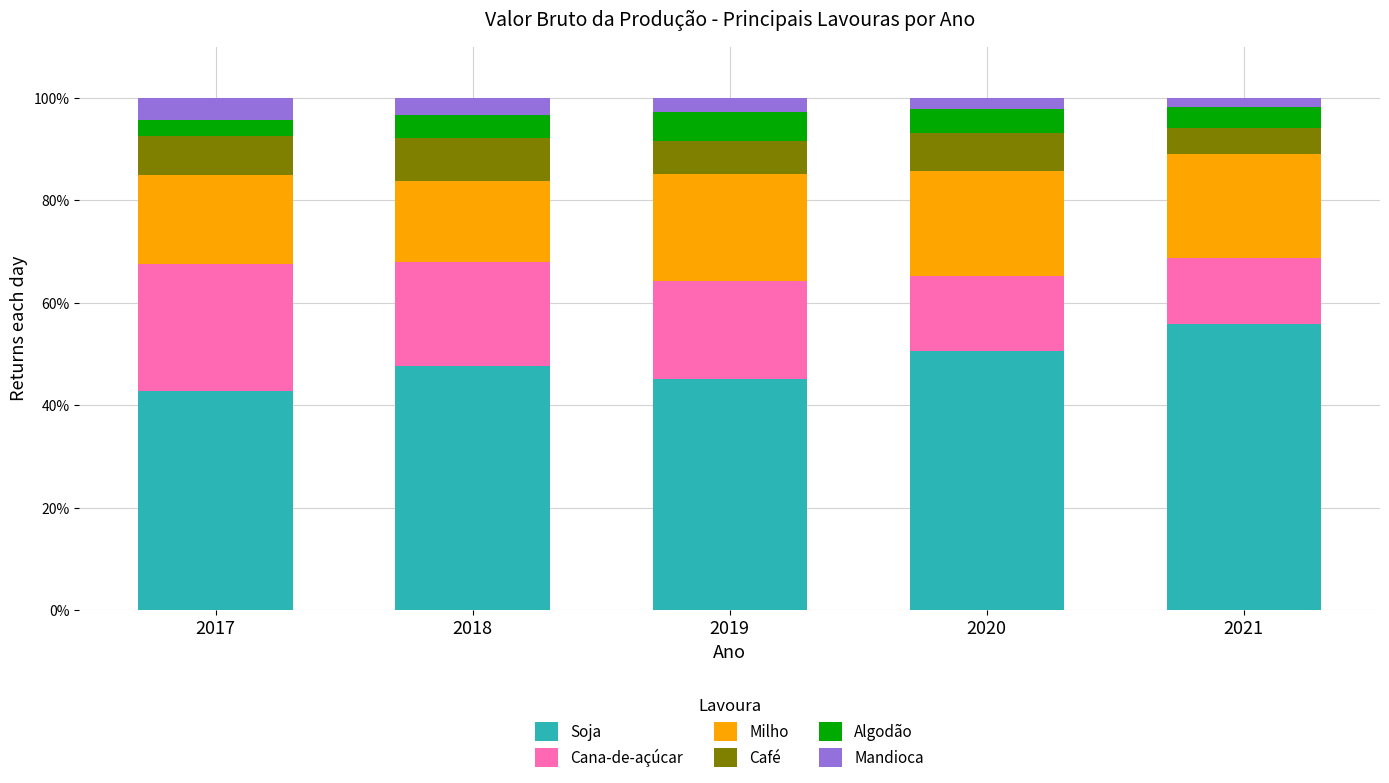

At which label does Soja reach its minimum?

2017